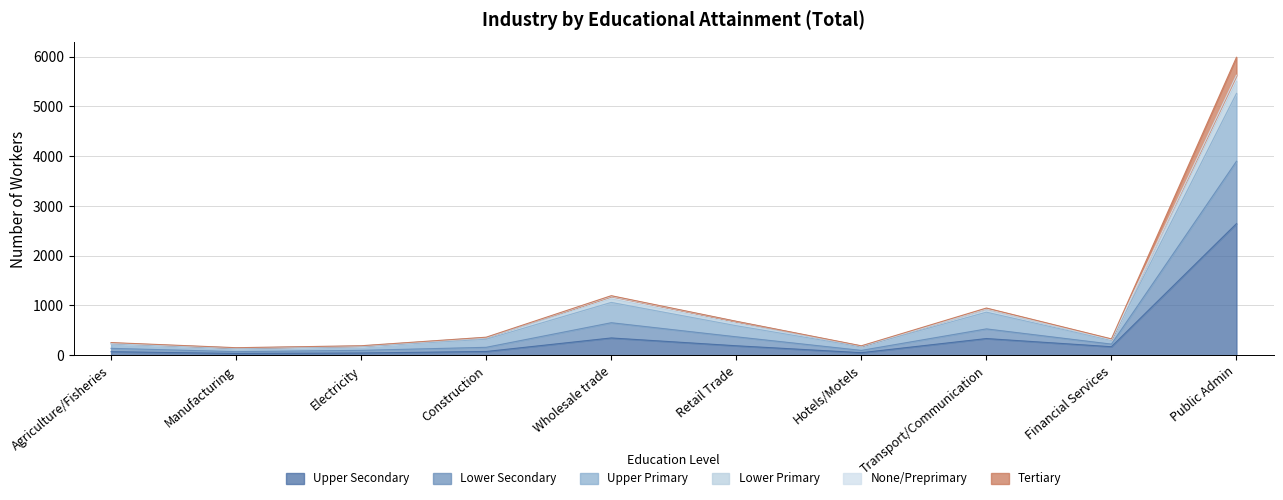

What is the maximum value for Upper Secondary?

2643